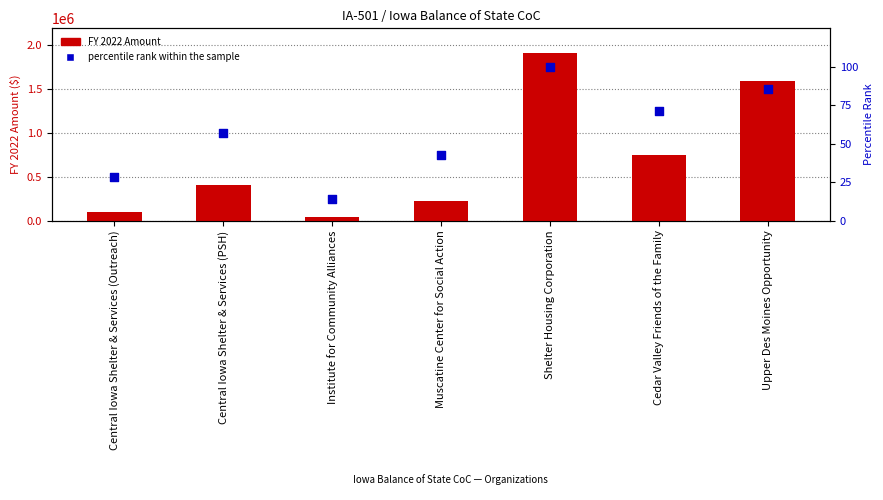

At how many categories does at least one series exceed 1364351?

2